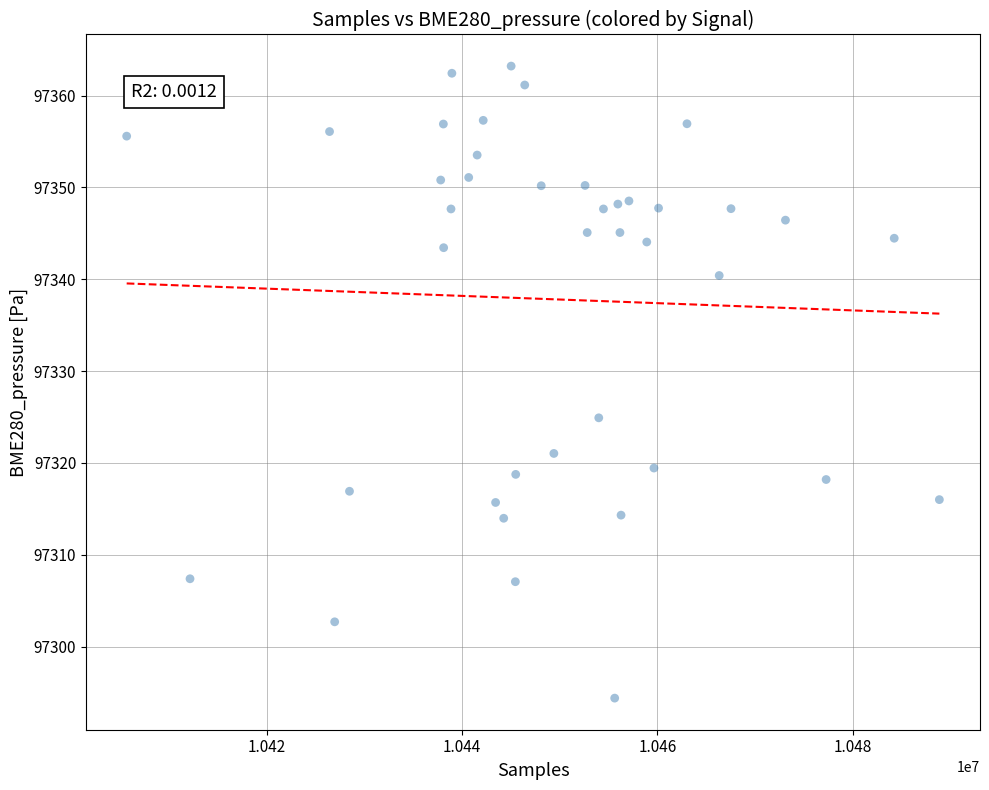

What is the range of X values (max minus min)?

83165.0